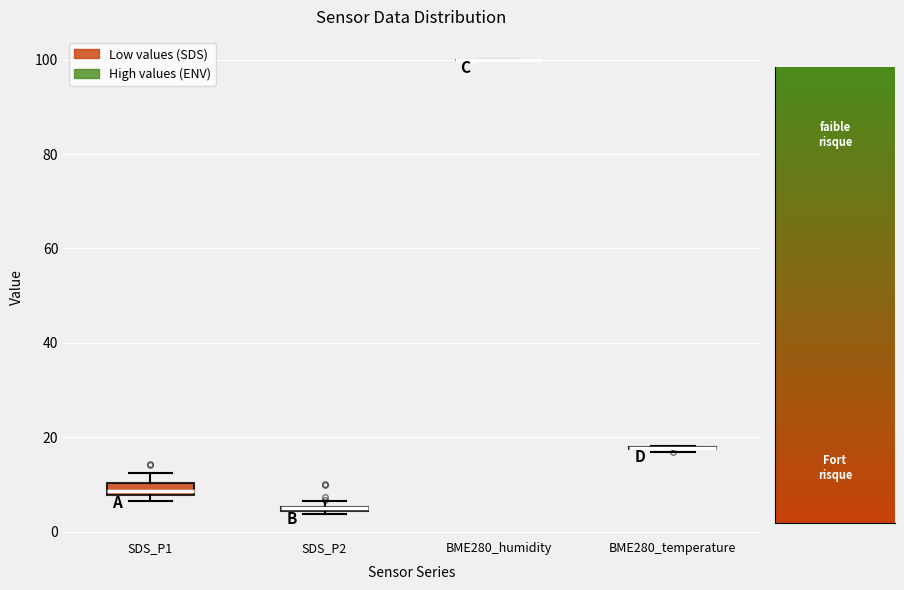

Where is the upper edge of the box for SDS_P1 on the y-axis? The values are not printed on the chart, so give them approximately, as read against the axis.

10